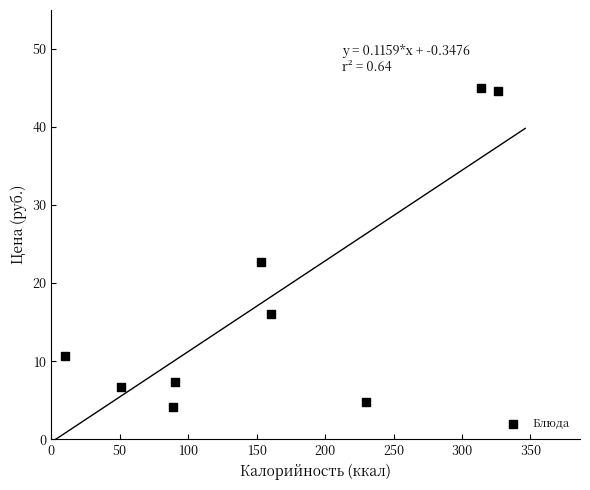

What Y value in the scatter plot is closest to 24?

22.7